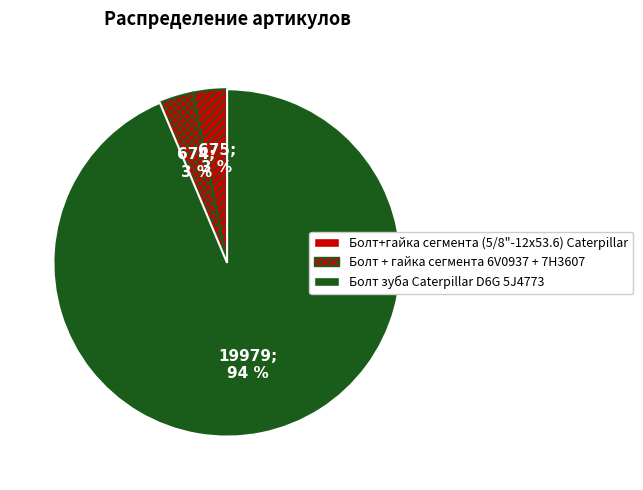

What is the smallest slice in the pie chart?

Болт + гайка сегмента 6V0937 + 7H3607